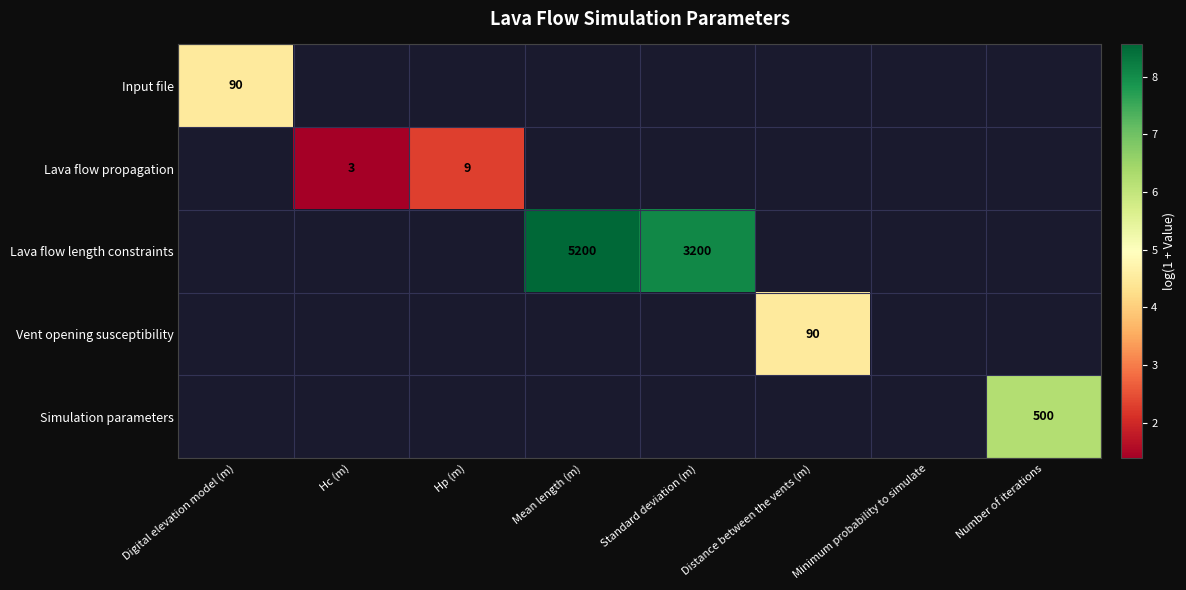

How many distinct data groups are displayed?

5